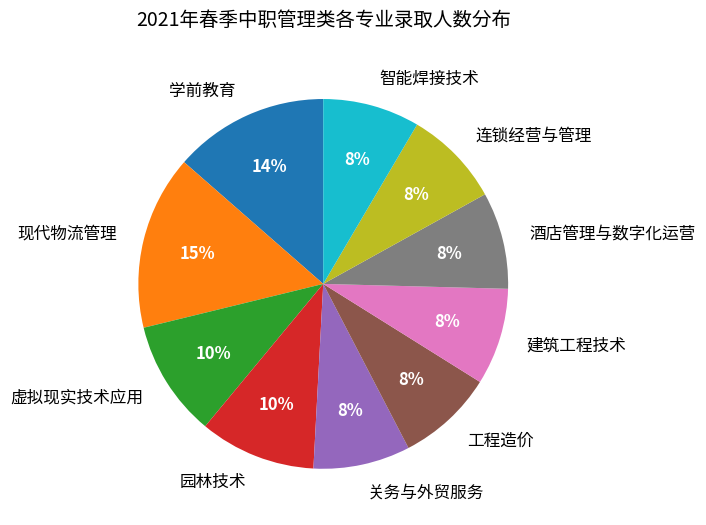

Does 智能焊接技术 account for over 50% of the chart?

No